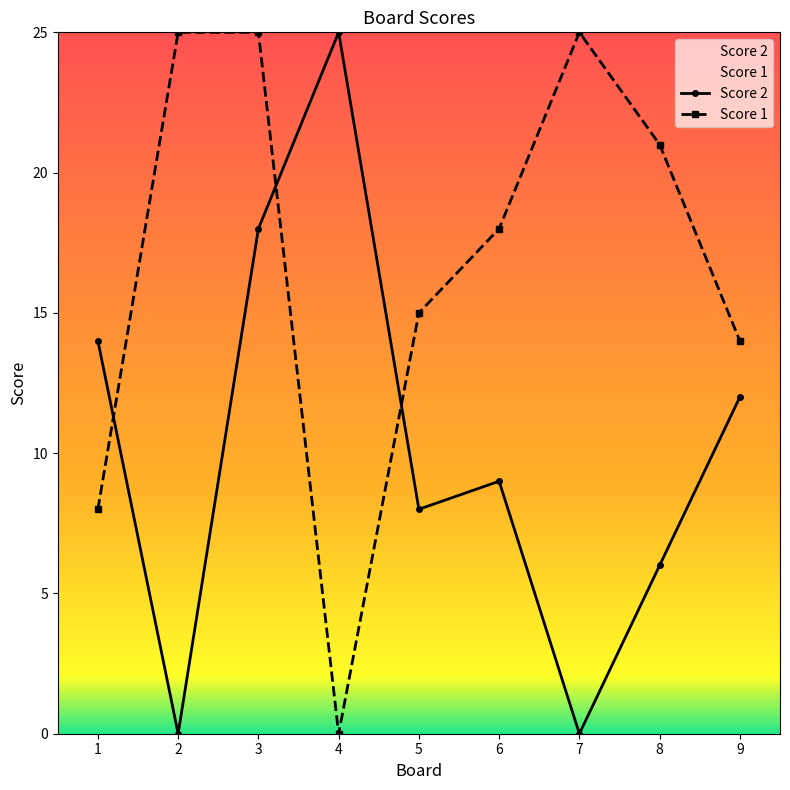

Which series changed the most between 1 and 2?

Score 1